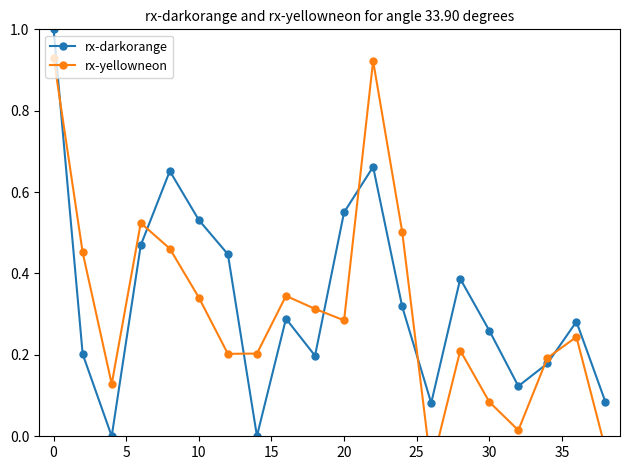

Count the number of categories in the chart.

20